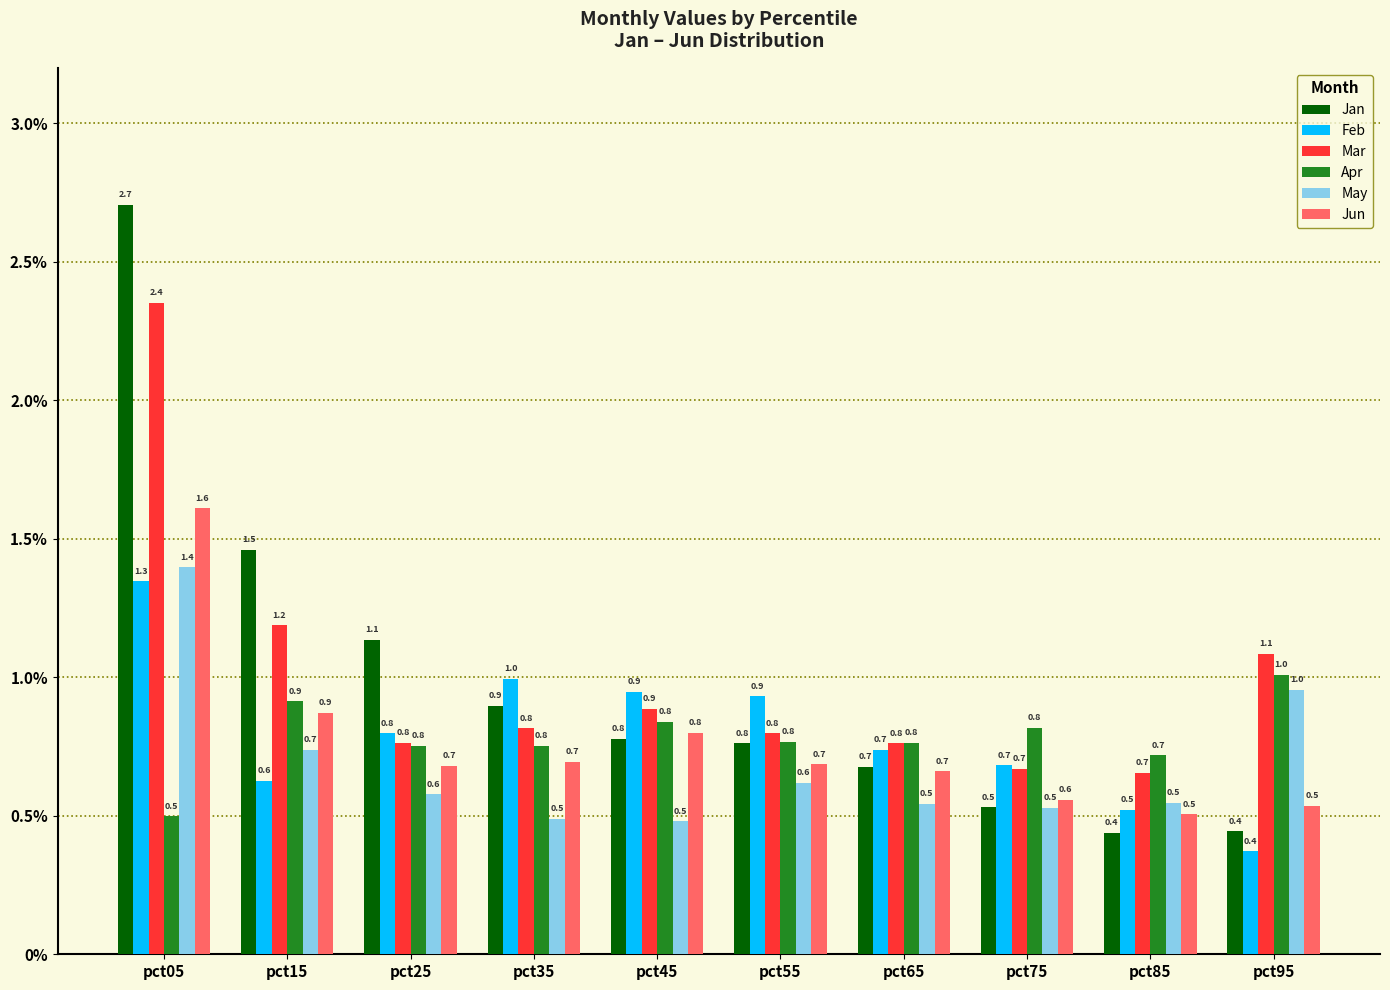

What is the difference between the maximum and minimum values in the Jun series?

1.1